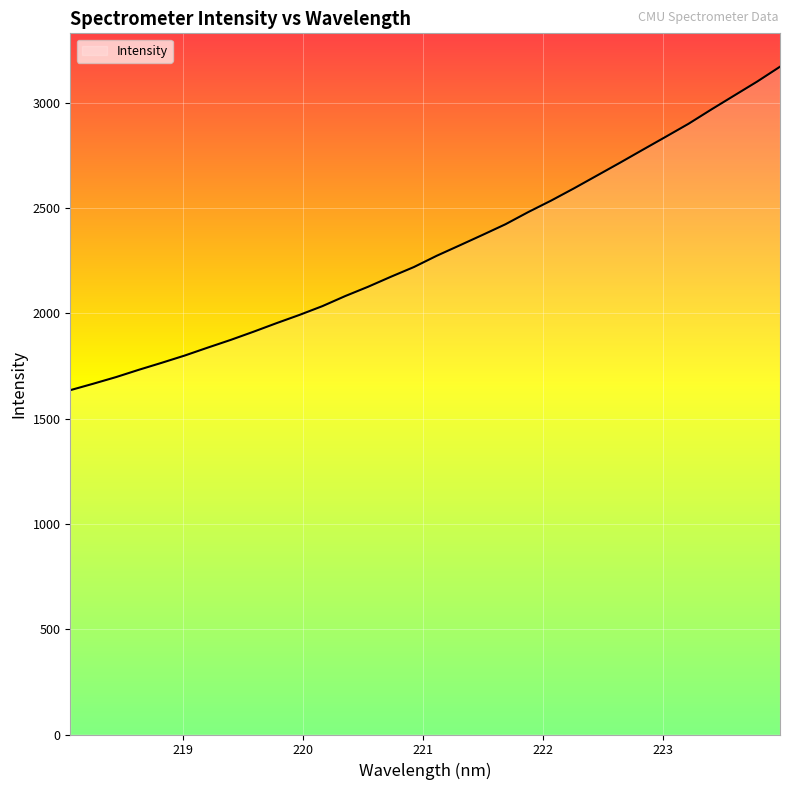

What is the average value?

2301.3